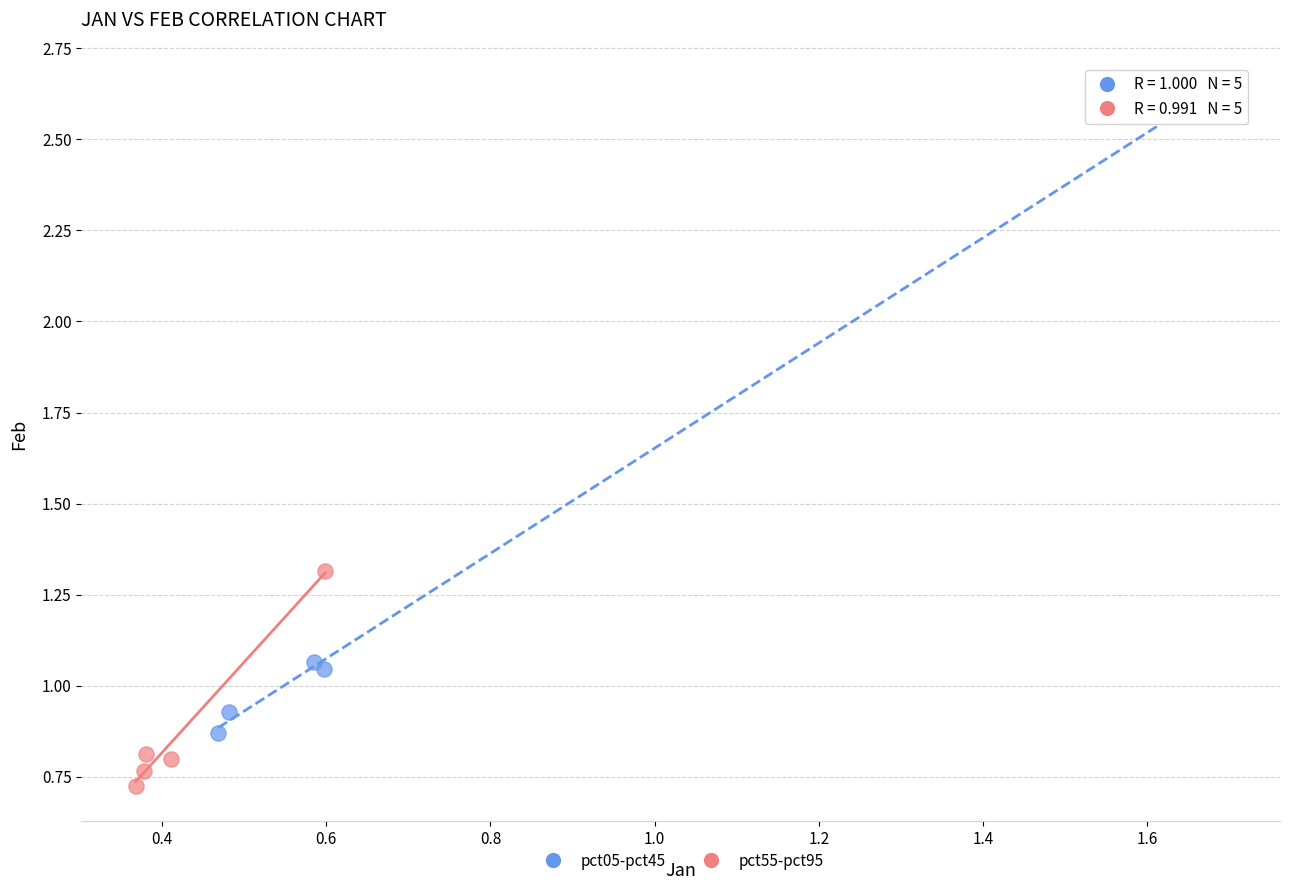

Which series reaches the maximum Y coordinate?

pct05-pct45